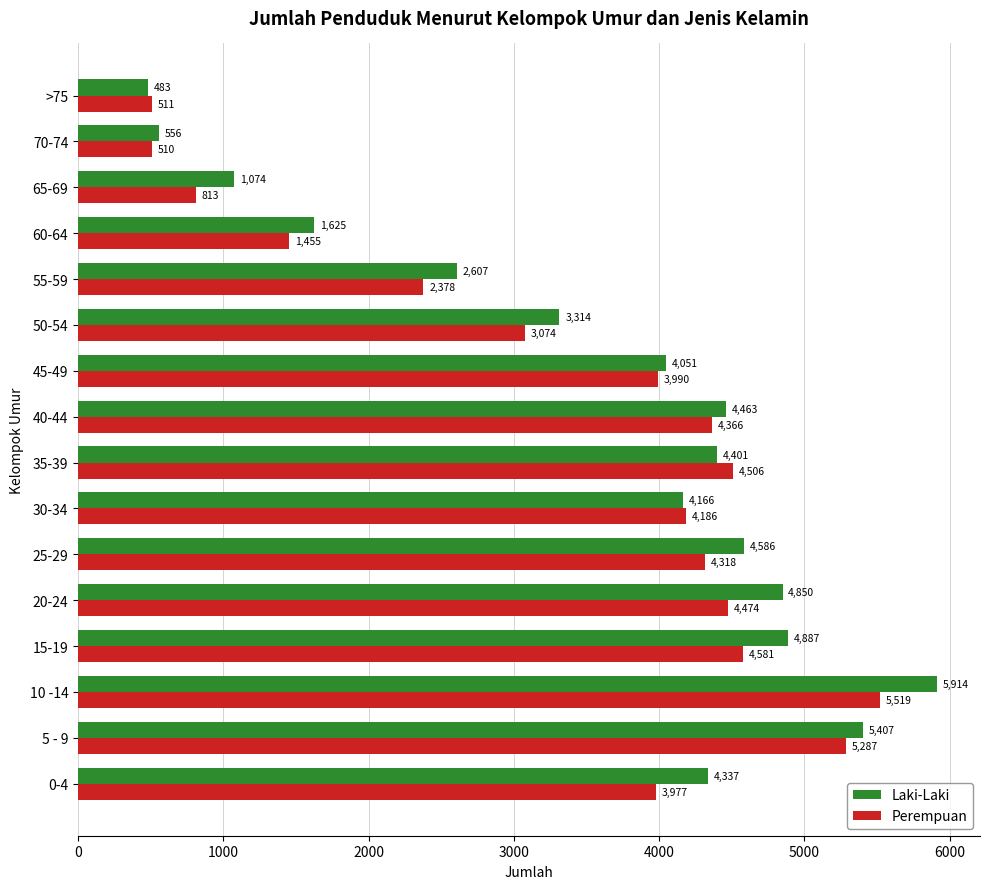

What is the difference between the maximum and minimum values in the Perempuan series?

5009